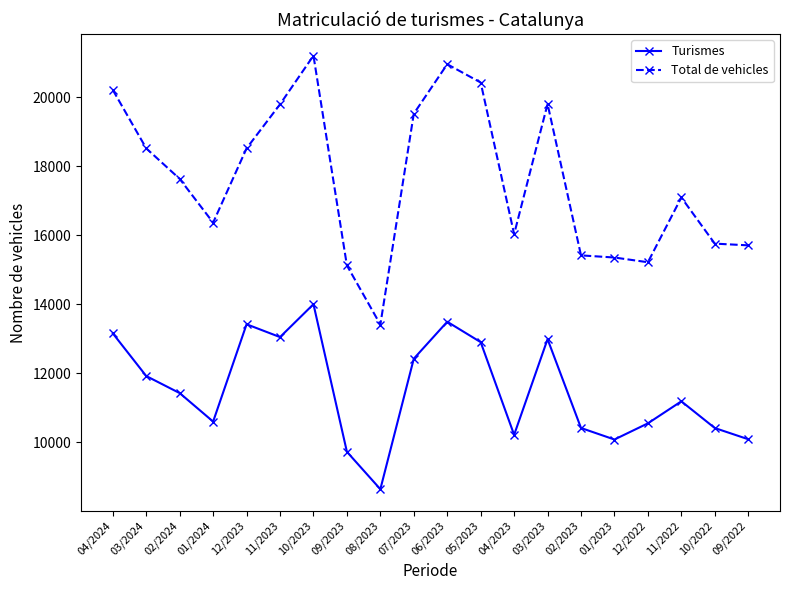

How many lines are shown in the chart?

2